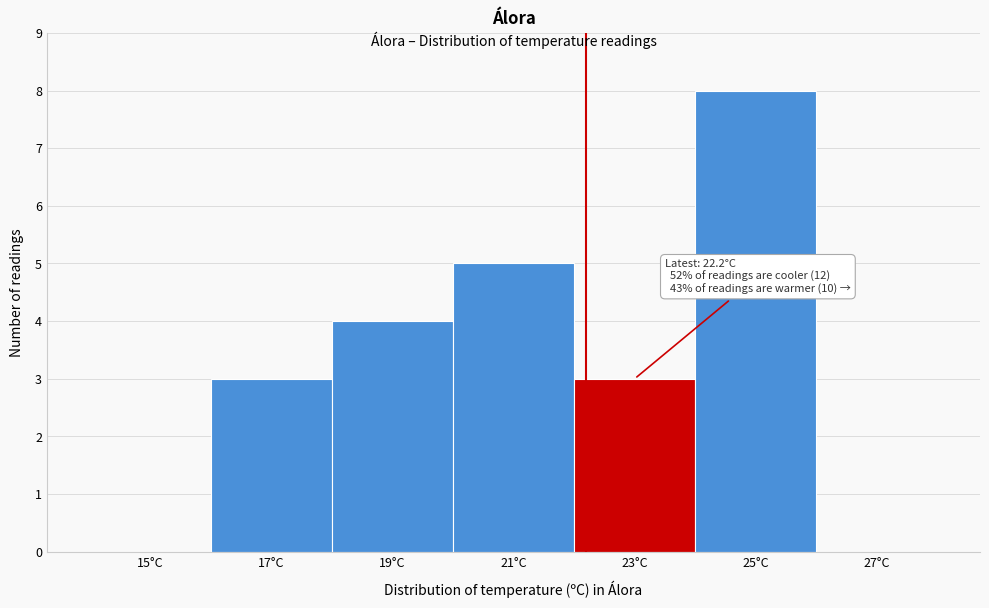

Which range on the x-axis has the tallest bar?

24 to 26